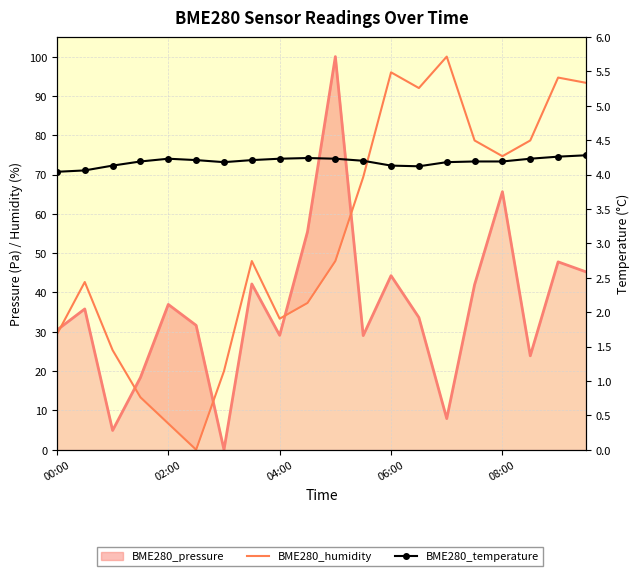

Which series ends up on top after the final intersection of BME280_temperature and BME280_humidity?

BME280_humidity